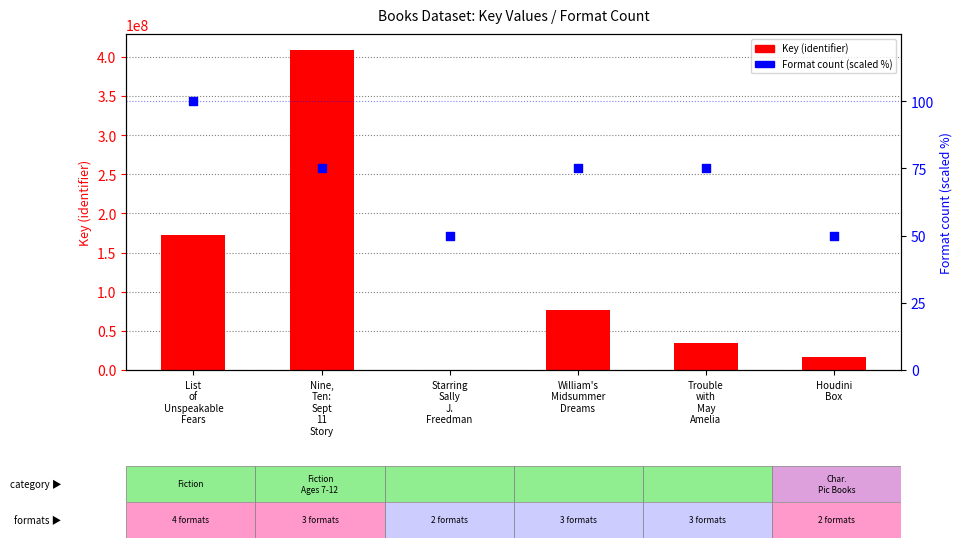

Is the value of Format count (scaled %) at Trouble
with
May
Amelia greater than the value of Key (identifier) at Trouble
with
May
Amelia?

No